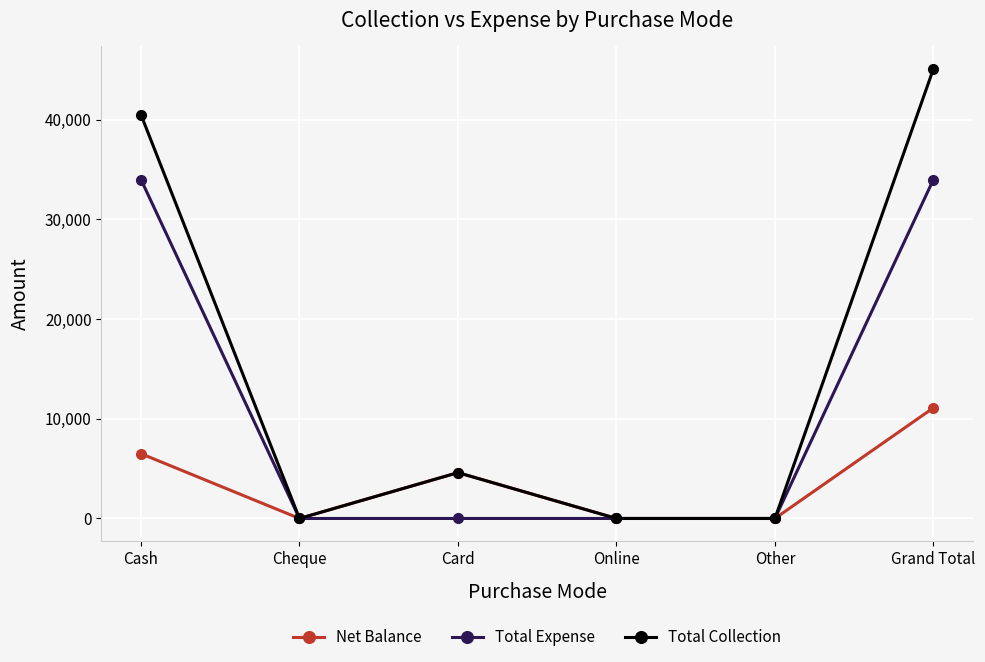

List the series in order of their overall mean, highest first.

Total Collection, Total Expense, Net Balance